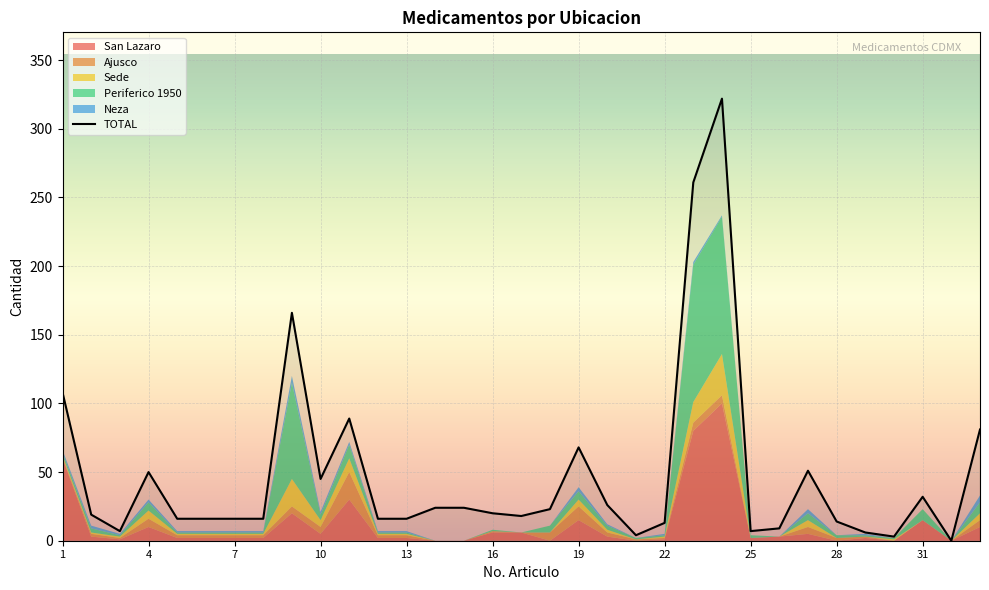

What is the highest value of the TOTAL series?

322